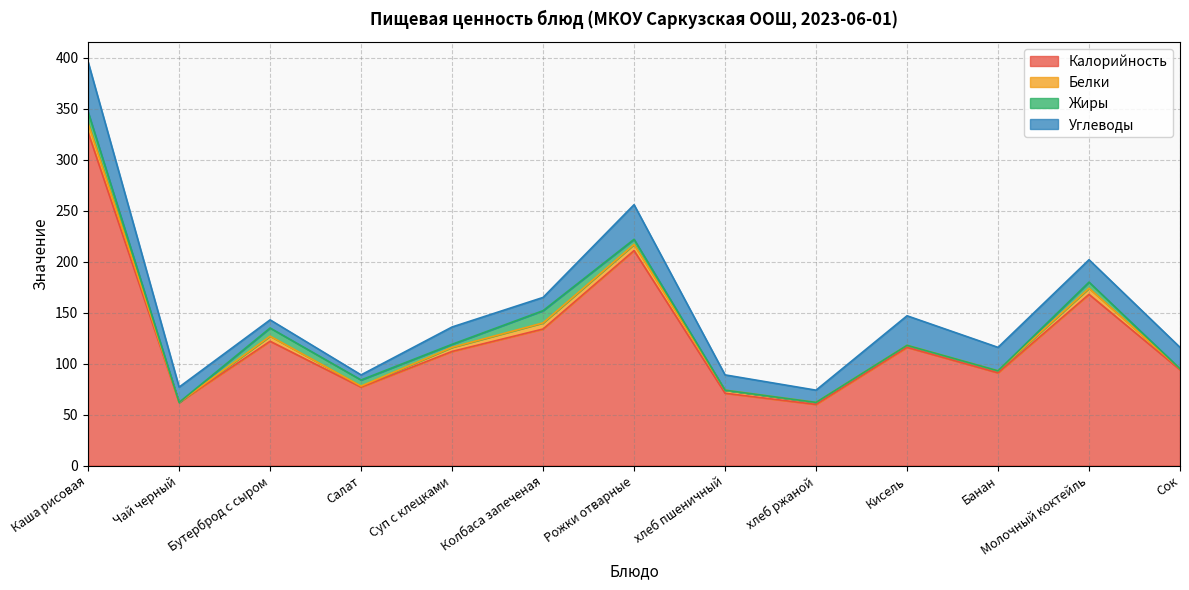

At how many categories does at least one series exceed 28?

13